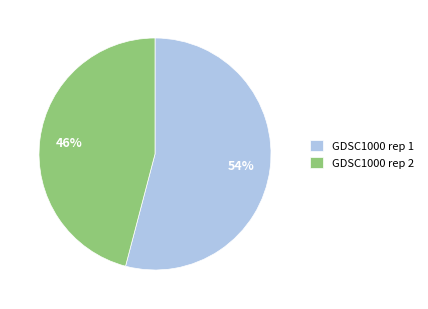

The GDSC1000 rep 2 slice represents 46% of the pie. True or false?

True